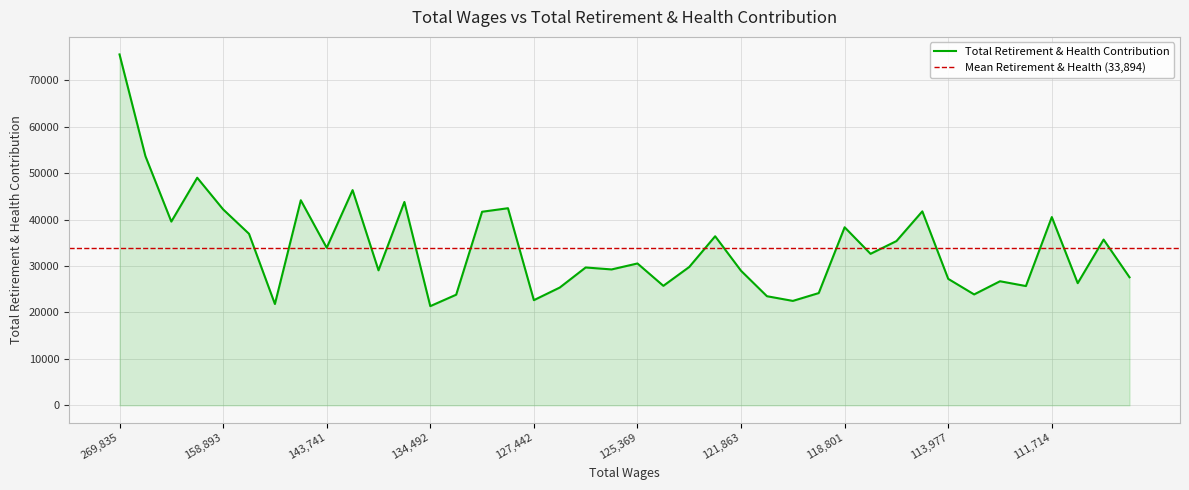

List the labels in order of value, largest first.

269835.0, 209863.0, 166449.0, 142549.0, 148871.0, 135371.0, 128745.0, 158893.0, 114881.0, 131831.0, 111714.0, 200908.0, 118801.0, 153759.0, 122579.0, 111037.0, 115394.0, 143741.0, 117854.0, 125369.0, 124367.0, 126574.0, 125833.0, 138540.0, 121863.0, 110948.0, 113977.0, 113649.0, 111544.0, 125330.0, 112730.0, 126757.0, 120323.0, 113664.0, 133650.0, 121789.0, 127442.0, 121001.0, 150354.0, 134492.0